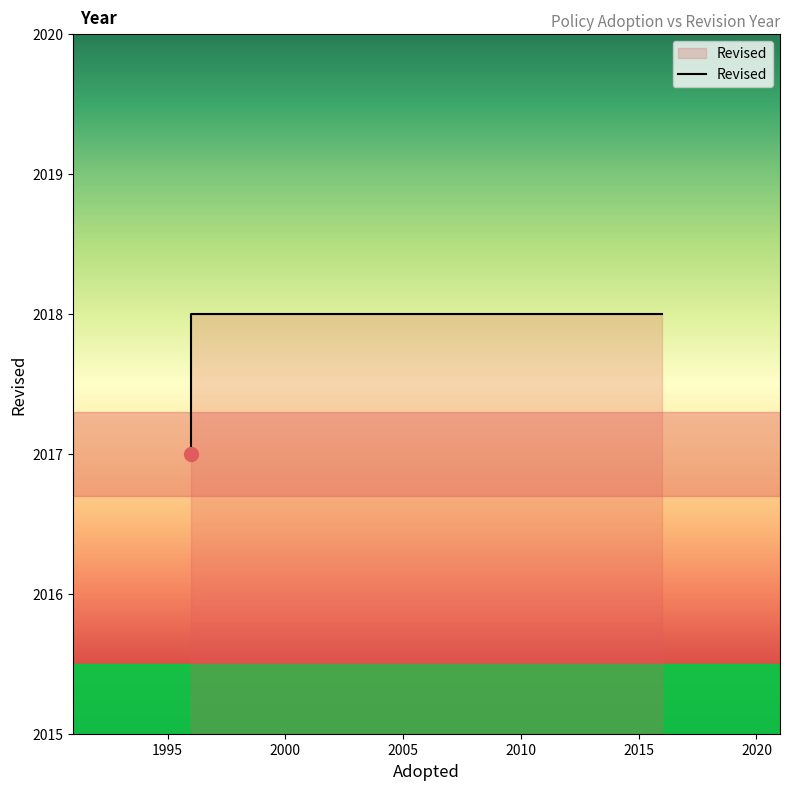

What is the value of the 1st point from the left?

2017